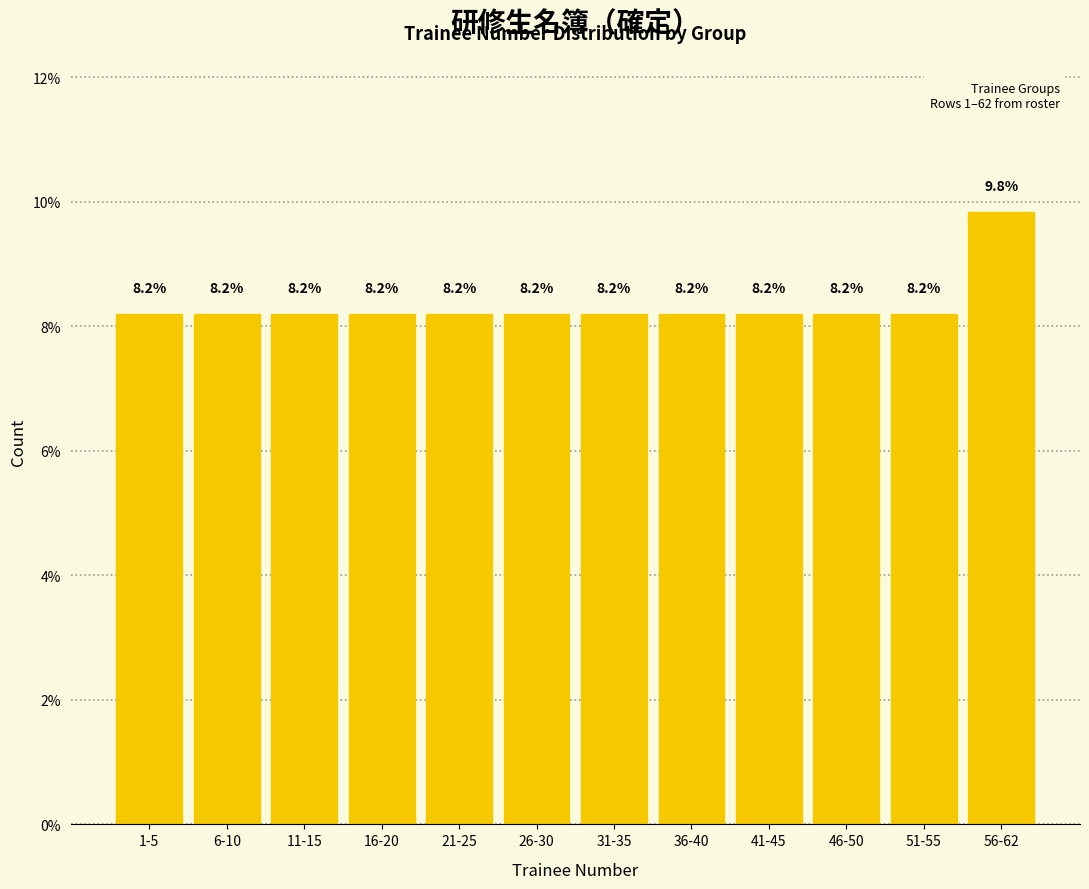

Reading right to left, extract all data points from this chart.

9.8	8.2	8.2	8.2	8.2	8.2	8.2	8.2	8.2	8.2	8.2	8.2